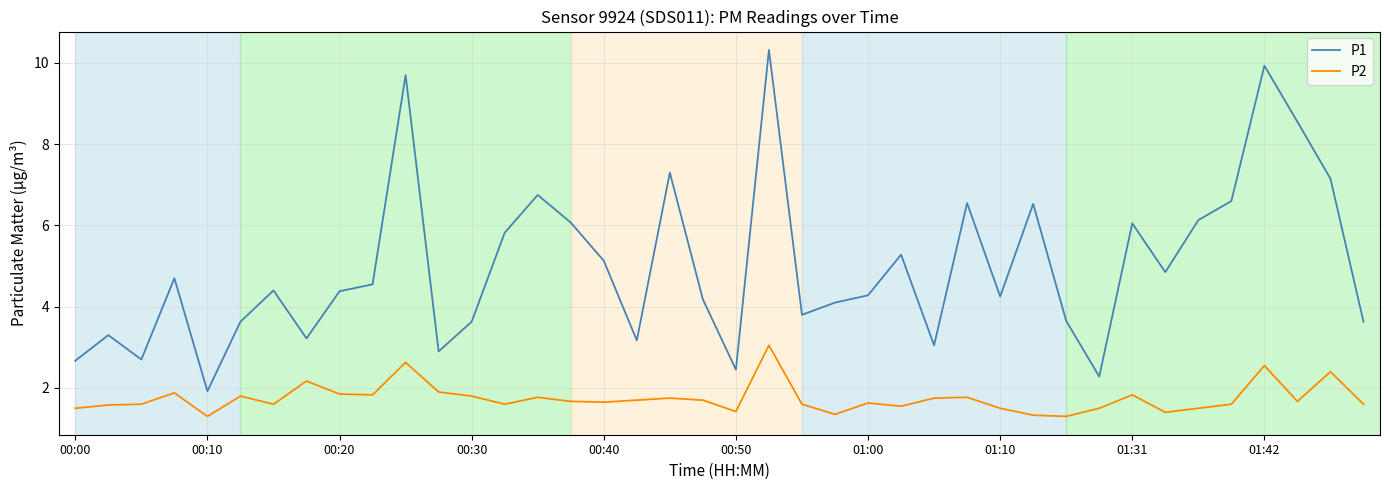

What is the minimum value for P1?

1.9